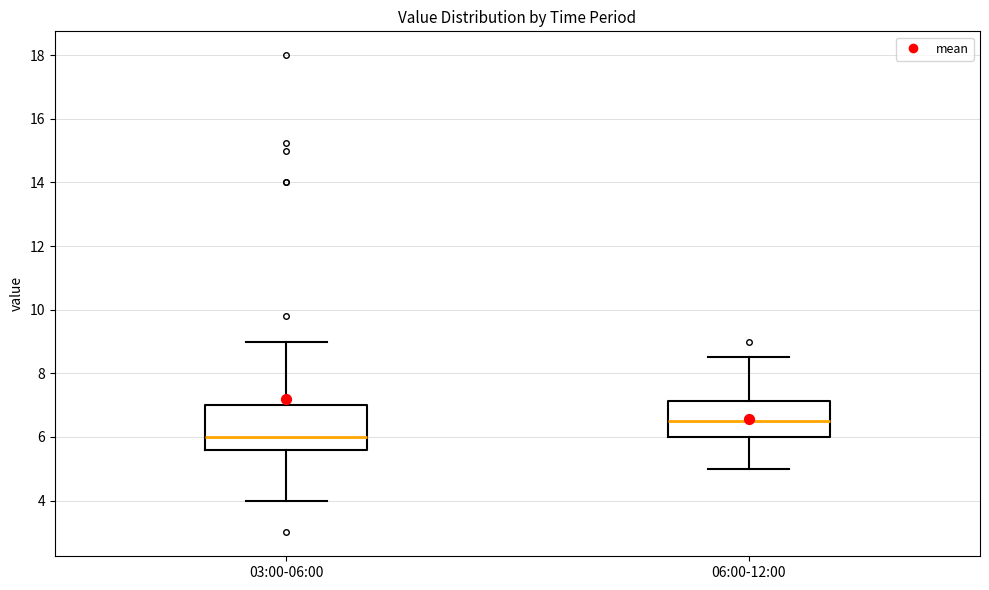

Which box is the tallest, from its lower edge to its upper edge?

03:00-06:00